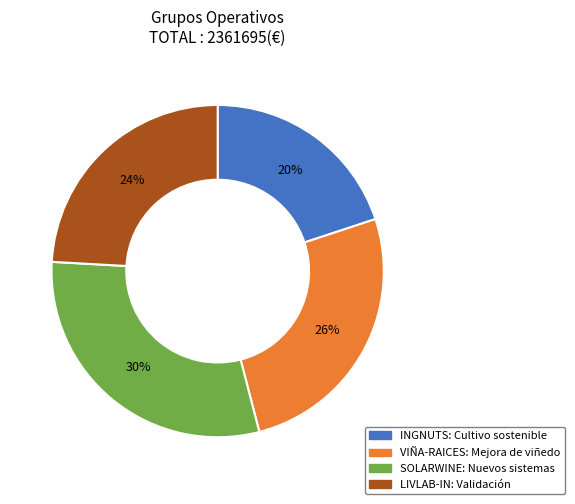

To the nearest percent, what is the difference between the largest and smallest slice percentages?

10%